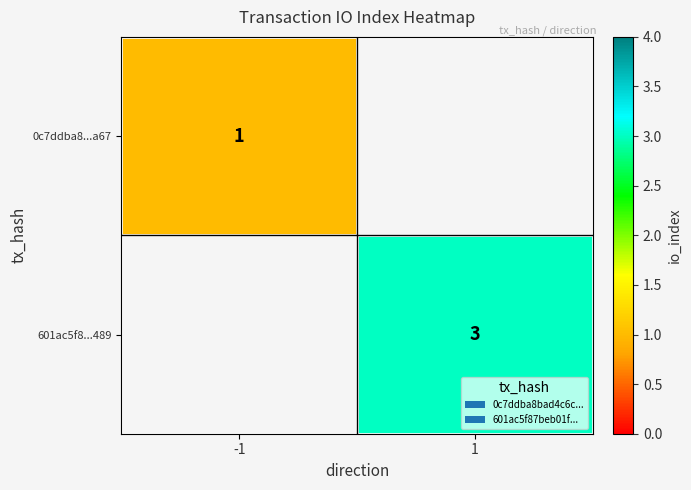

The 601ac5f8...489 series shows 3 at 1. True or false?

True